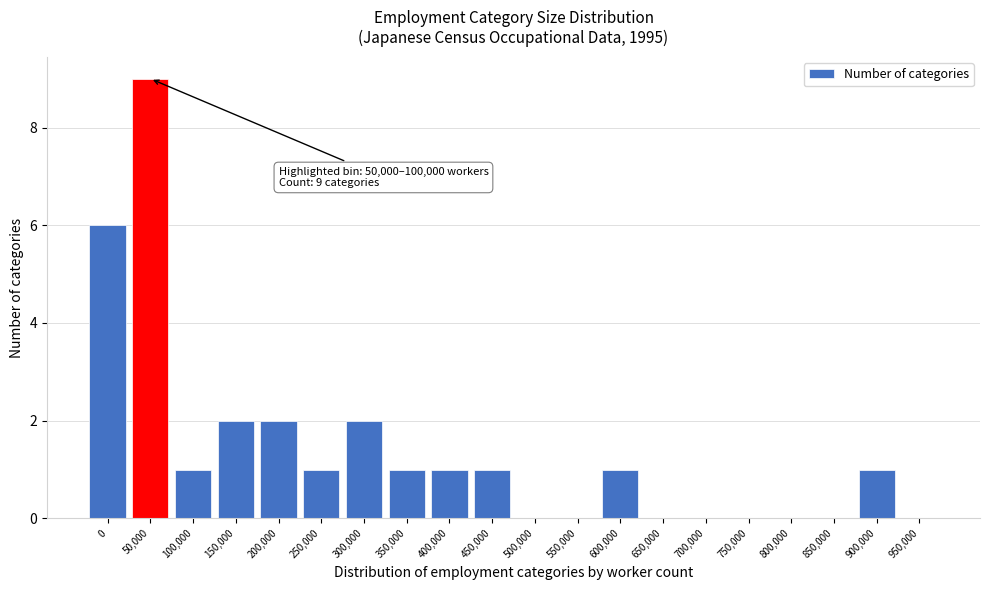

Reading left to right, transcribe all the data shown in this chart.

0=6	50,000=9	100,000=1	150,000=2	200,000=2	250,000=1	300,000=2	350,000=1	400,000=1	450,000=1	500,000=0	550,000=0	600,000=1	650,000=0	700,000=0	750,000=0	800,000=0	850,000=0	900,000=1	950,000=0